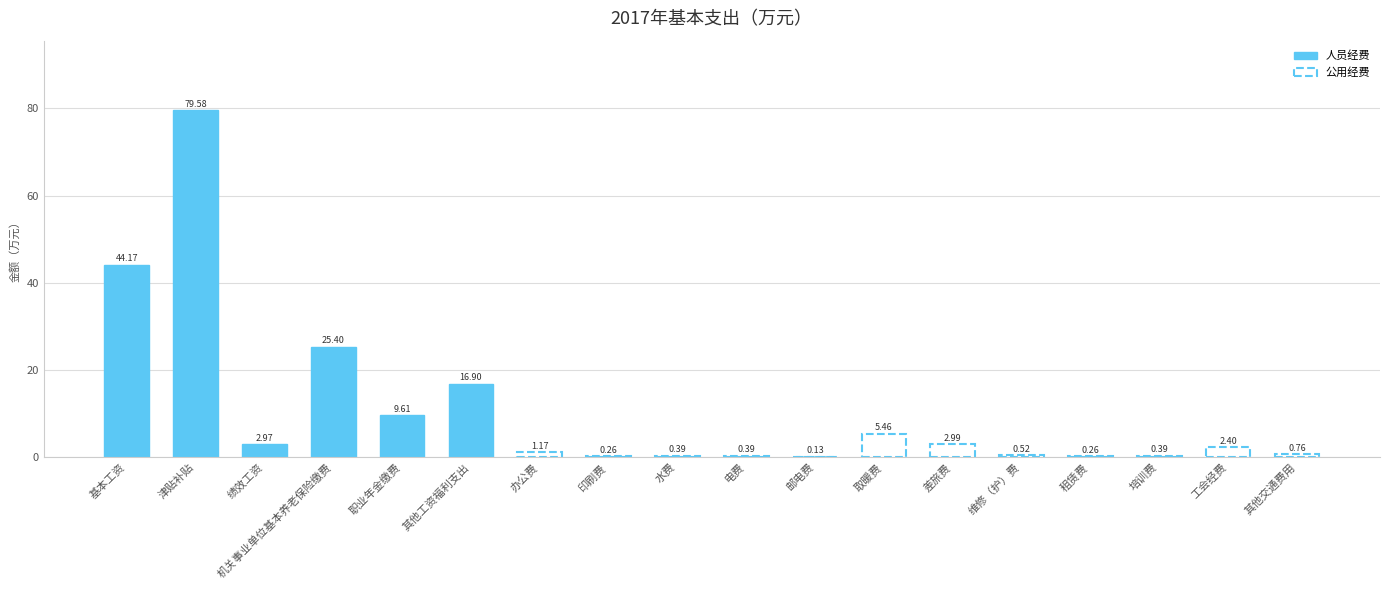

Reading right to left, transcribe all the data shown in this chart.

0.8	2.4	0.4	0.3	0.5	3.0	5.5	0.1	0.4	0.4	0.3	1.2	16.9	9.6	25.4	3.0	79.6	44.2